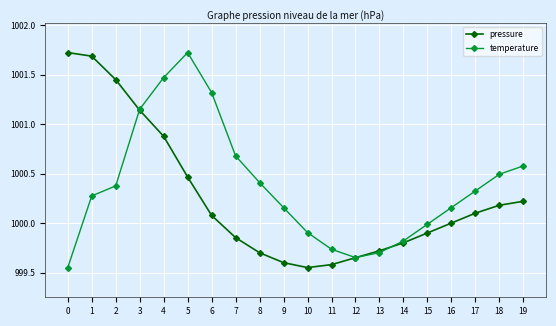

Rank the series at 9 from highest to lowest value.

temperature, pressure